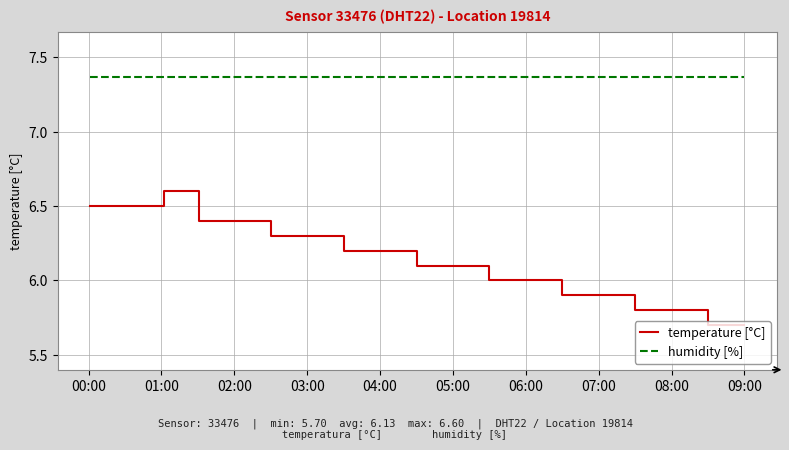

True or false: temperature [°C] and humidity [%] intersect in this chart.

False